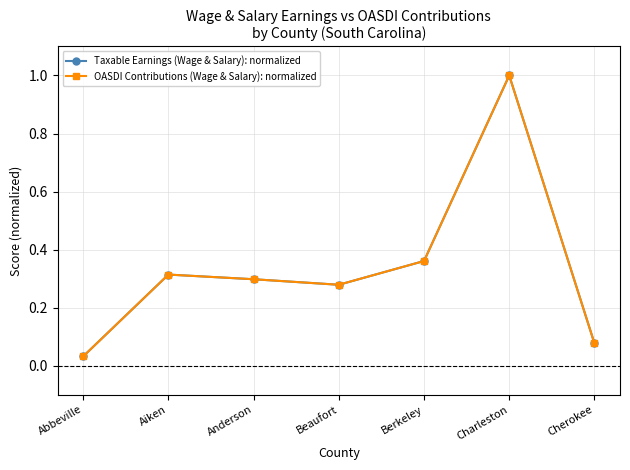

Which series has the largest range (max minus min)?

Taxable Earnings (Wage & Salary): normalized